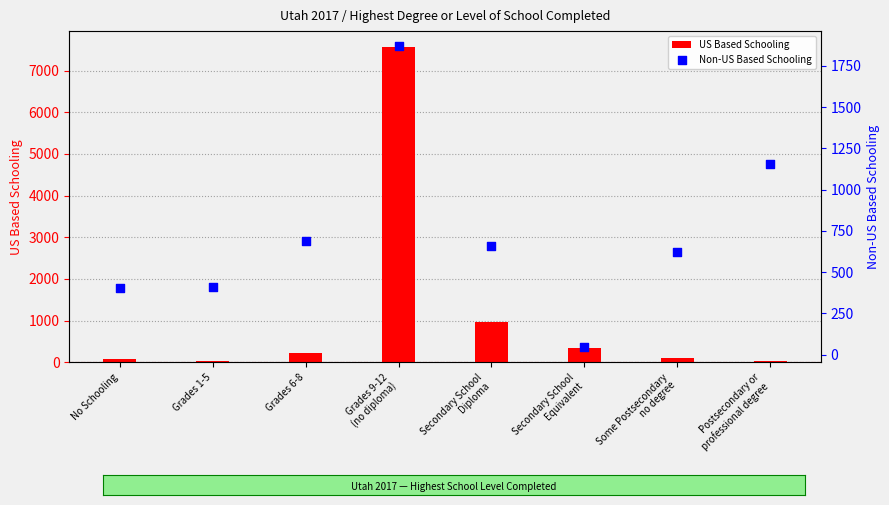

At which category is the sum across all series the highest?

Grades 9-12
(no diploma)